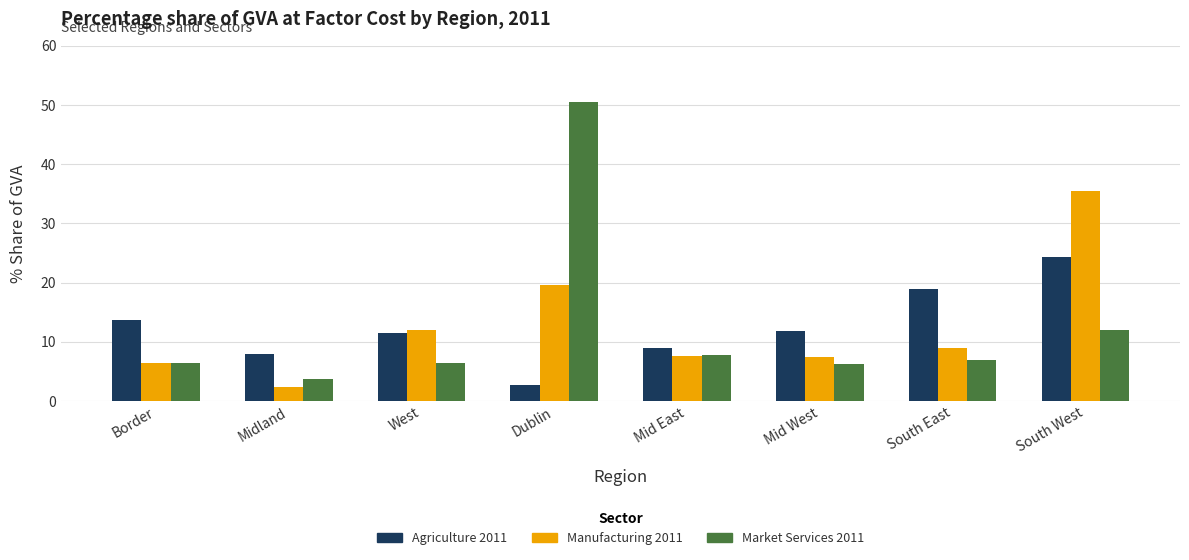

What is the sum of the Market Services 2011 values at South East and West?

13.4